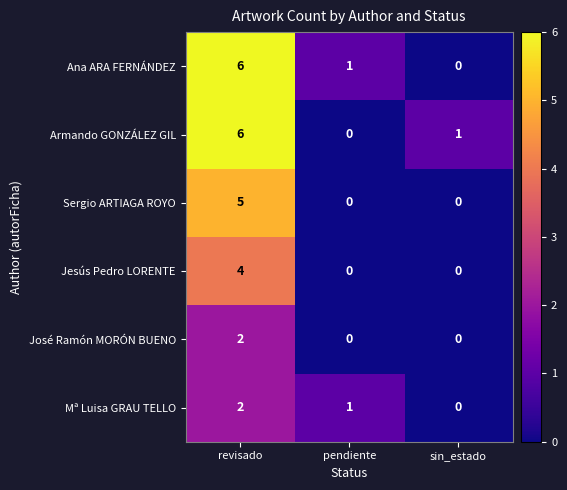

What is the spread (max minus min) of values at pendiente?

1